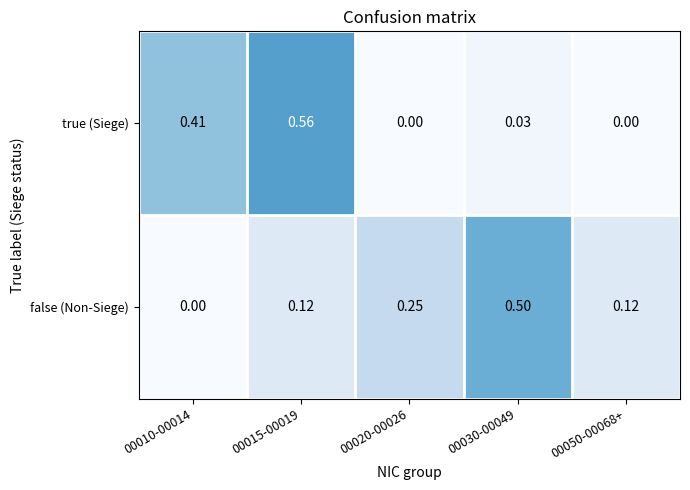

What is the total value across all series at 00015-00019?

0.7